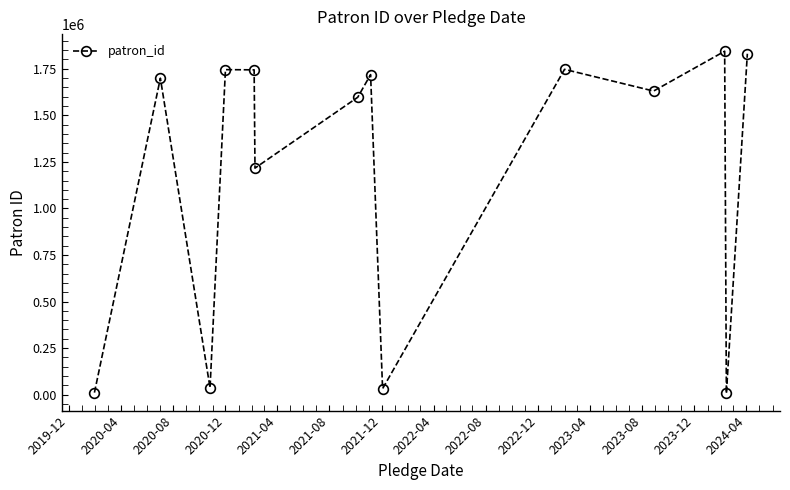

Does the chart display data point markers on the line(s)?

Yes